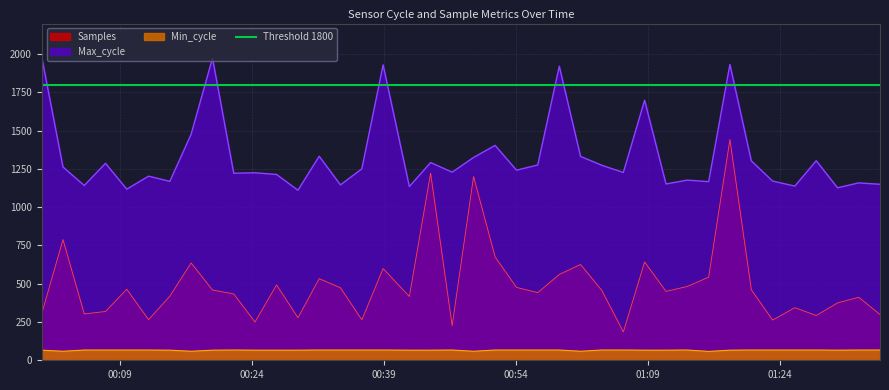

The Min_cycle series shows 39.0 at 2021/07/24 00:26:46. True or false?

False